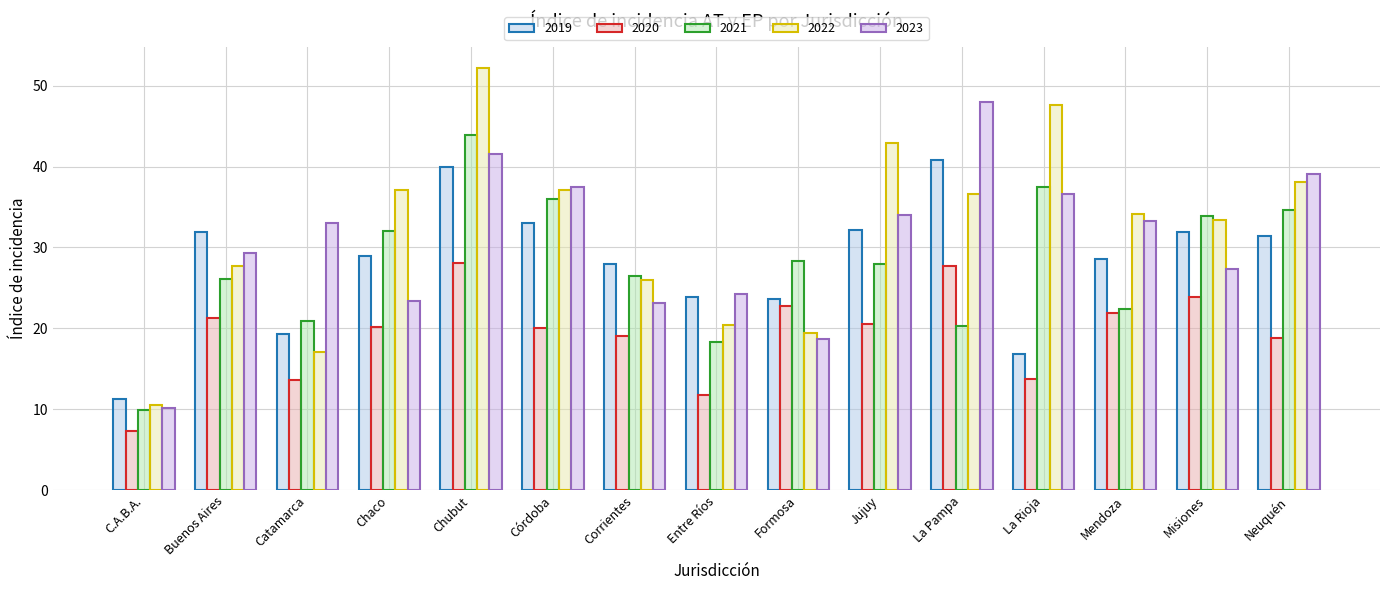

What are all the series names shown in the legend?

2019, 2020, 2021, 2022, 2023